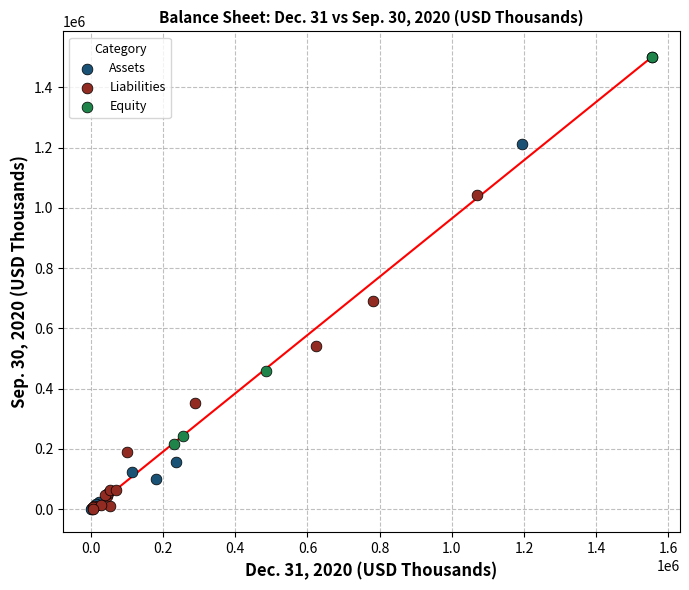

Which series has the largest Y range (max minus min)?

Assets